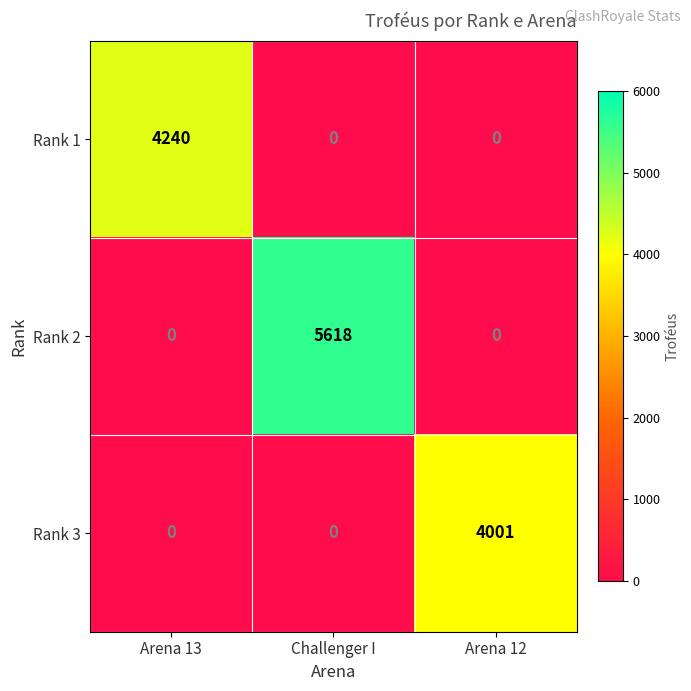

Reading right to left, list all the values displayed in this chart.

Rank 1: Arena 12=0	Challenger I=0	Arena 13=4240
Rank 2: Arena 12=0	Challenger I=5618	Arena 13=0
Rank 3: Arena 12=4001	Challenger I=0	Arena 13=0